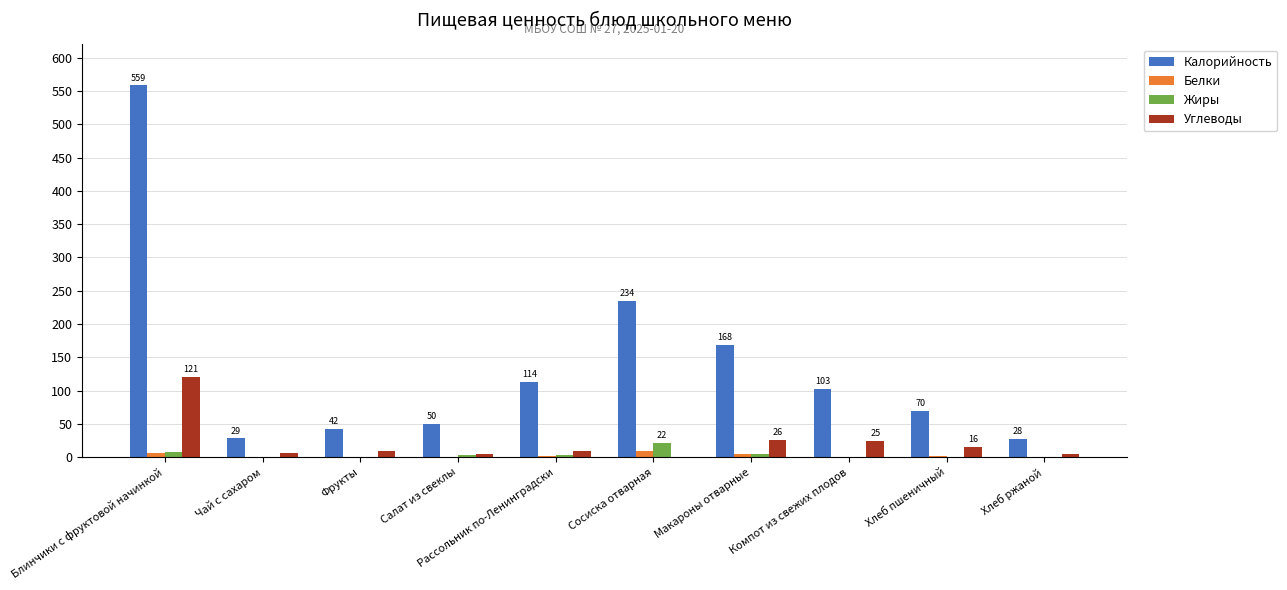

The Углеводы series shows 121.3 at Блинчики с фруктовой начинкой. True or false?

True